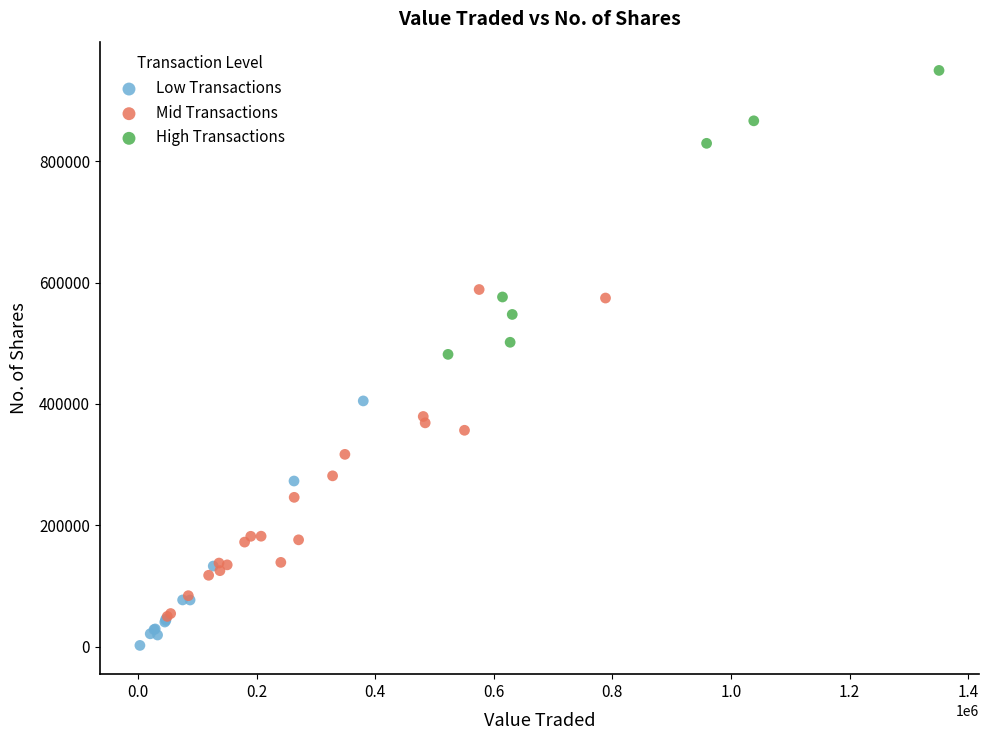

Which series contains the lowest Y value?

Low Transactions